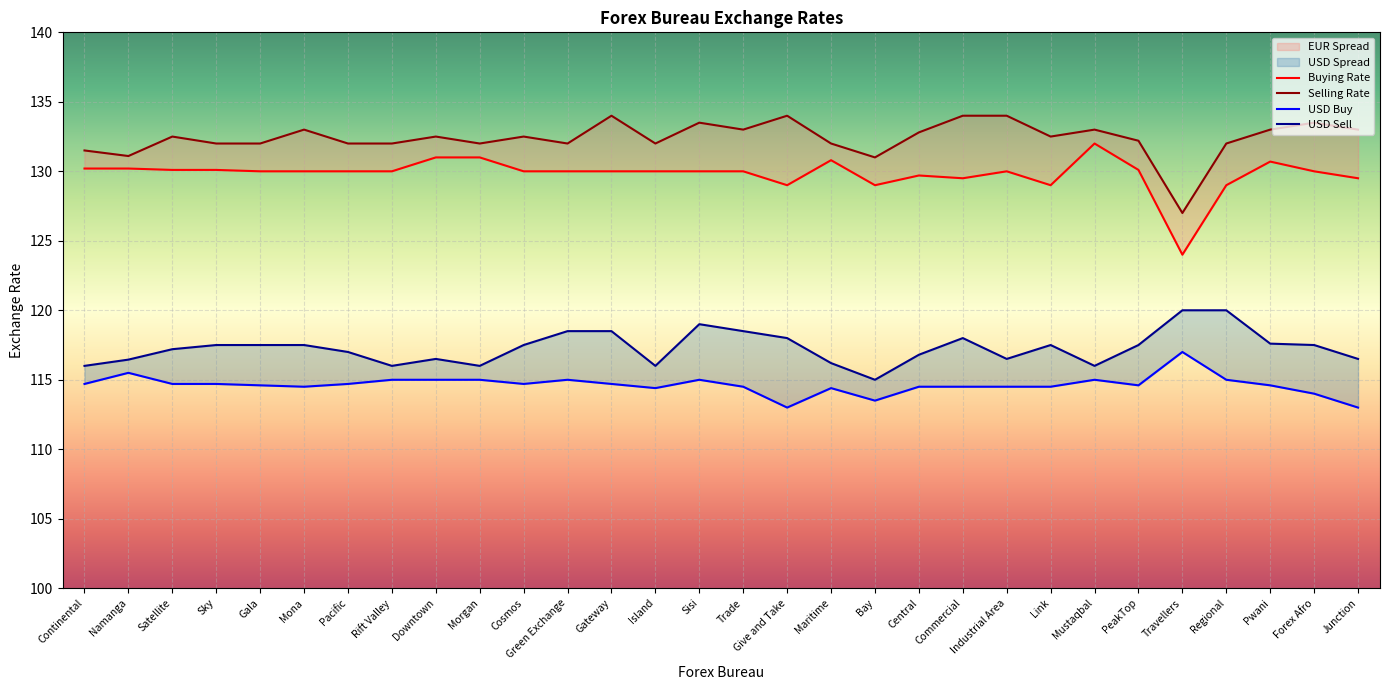

Is the value of USD Buy at Rift Valley greater than the value of Buying Rate at Junction?

No